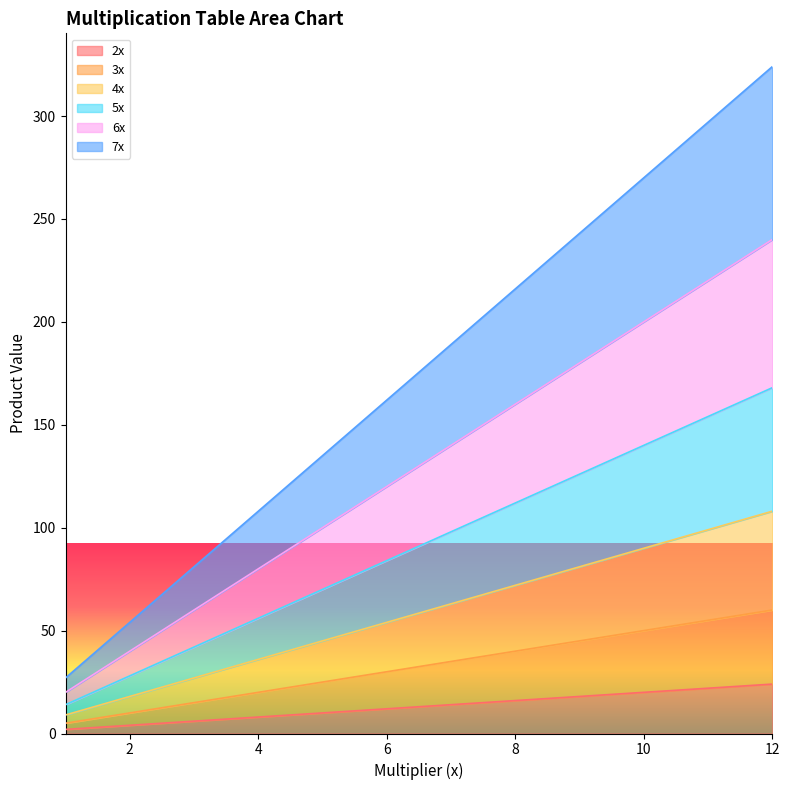

Reading left to right, what are all the values shown in this chart?

2x: 2	4	6	8	10	12	14	16	18	20	22	24
3x: 5	10	15	20	25	30	35	40	45	50	55	60
4x: 9	18	27	36	45	54	63	72	81	90	99	108
5x: 14	28	42	56	70	84	98	112	126	140	154	168
6x: 20	40	60	80	100	120	140	160	180	200	220	240
7x: 27	54	81	108	135	162	189	216	243	270	297	324